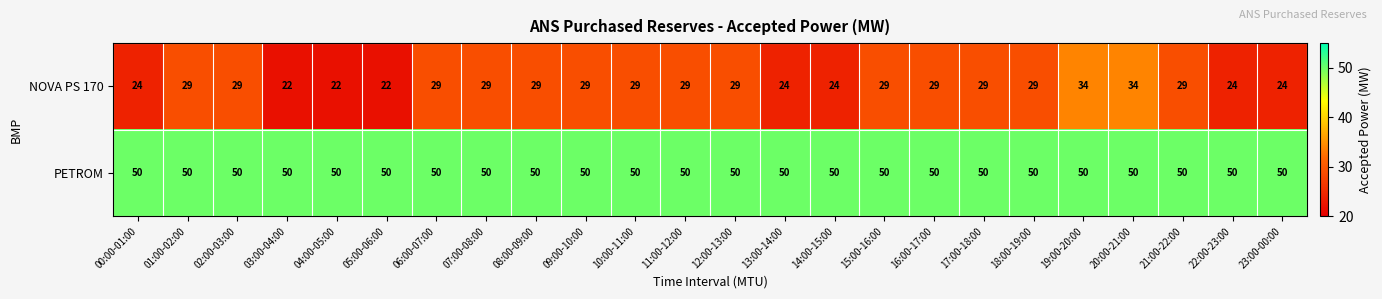

What is the sum of the NOVA PS 170 values at 10:00-11:00 and 09:00-10:00?

58